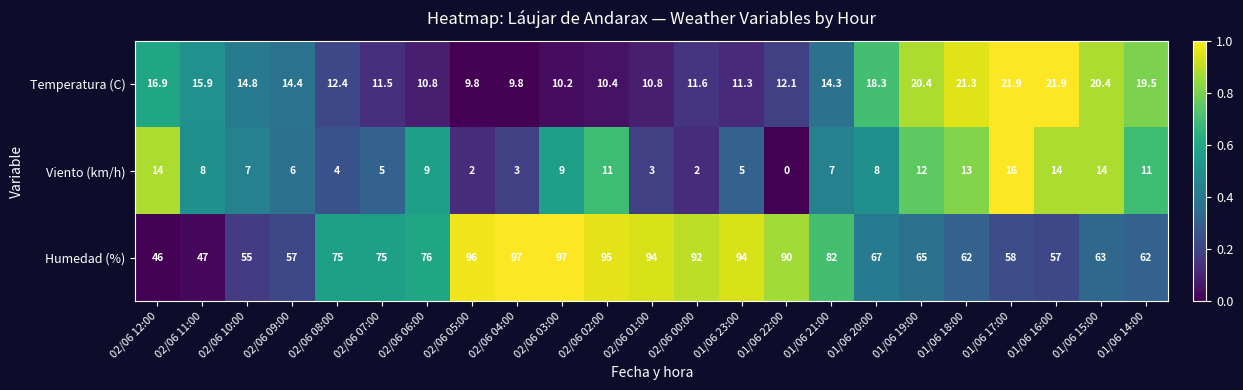

Rank the series by their maximum value, from lowest to highest.

Viento (km/h), Temperatura (C), Humedad (%)